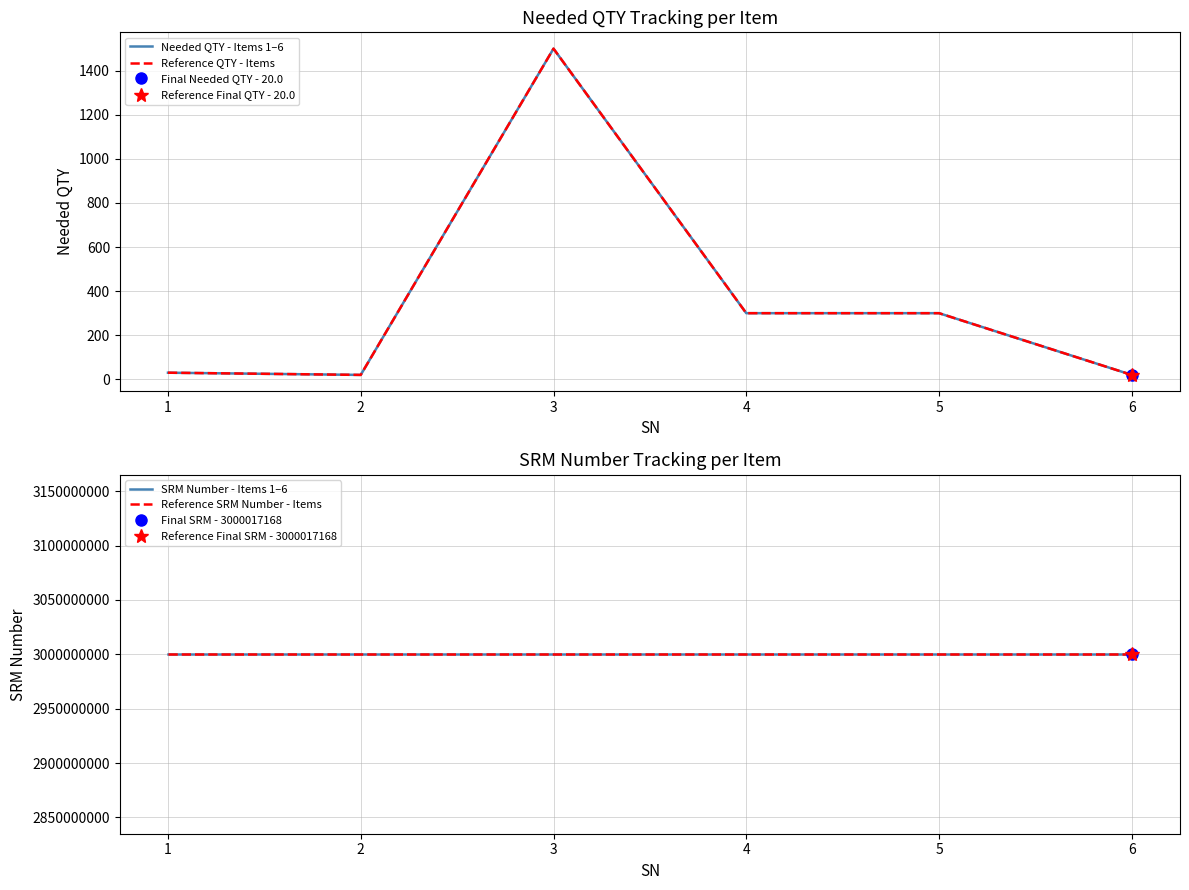

What is the value of the Needed QTY - Items 1–6 point at the 3rd from the left?

1500